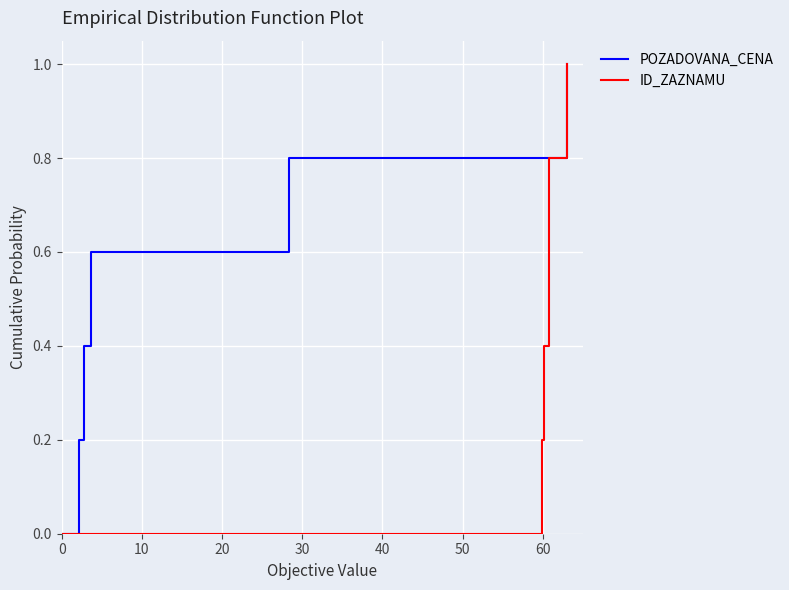

What is the value of the POZADOVANA_CENA point at the 2nd from the left?

0.2